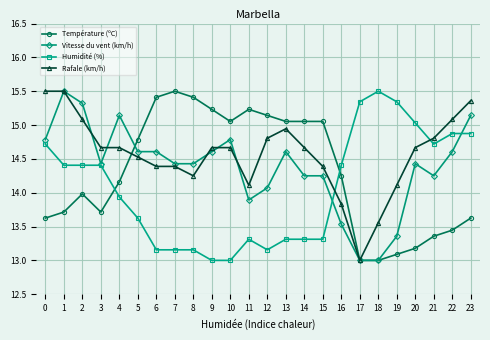

Is the value of Température (ºC) at 8 greater than the value of Vitesse du vent (km/h) at 9?

Yes